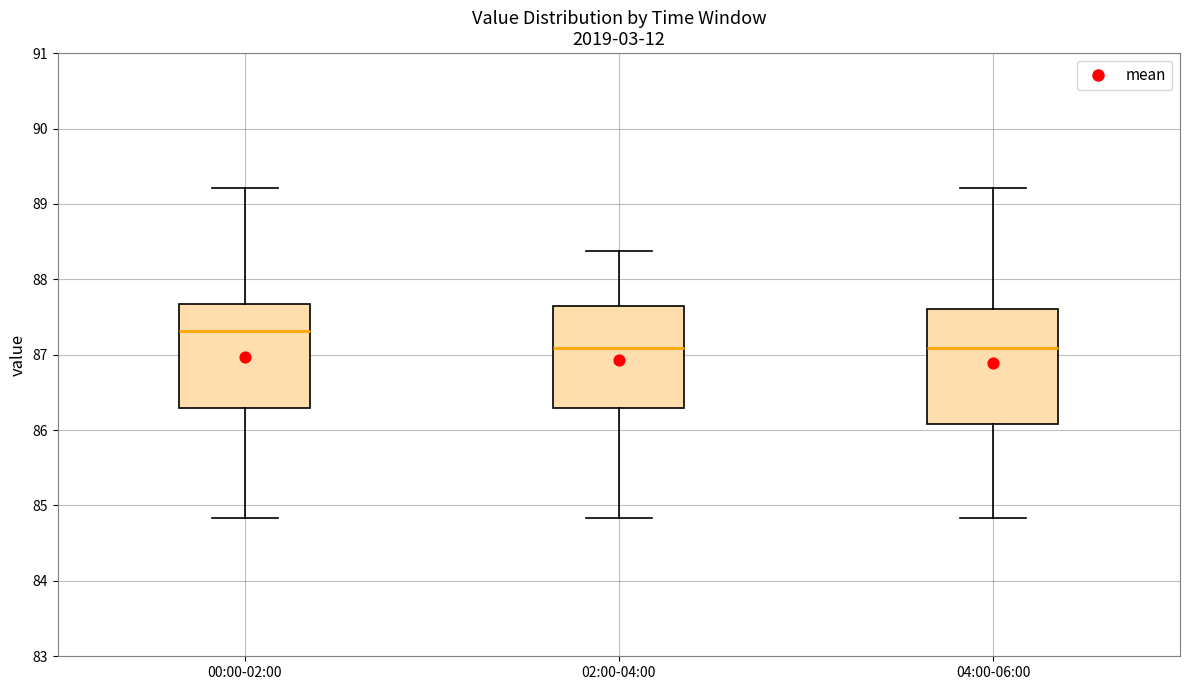

Reading left to right, read every box against the y-axis: the position of its median line, the range the box covers, and the ends of its whiskers. The values are not printed on the chart, so give them approximately, as read against the axis.

00:00-02:00: median 87.3, box 86.3 to 87.7, whiskers 84.8 to 89.2
02:00-04:00: median 87.1, box 86.3 to 87.7, whiskers 84.8 to 88.4
04:00-06:00: median 87.1, box 86.1 to 87.6, whiskers 84.8 to 89.2